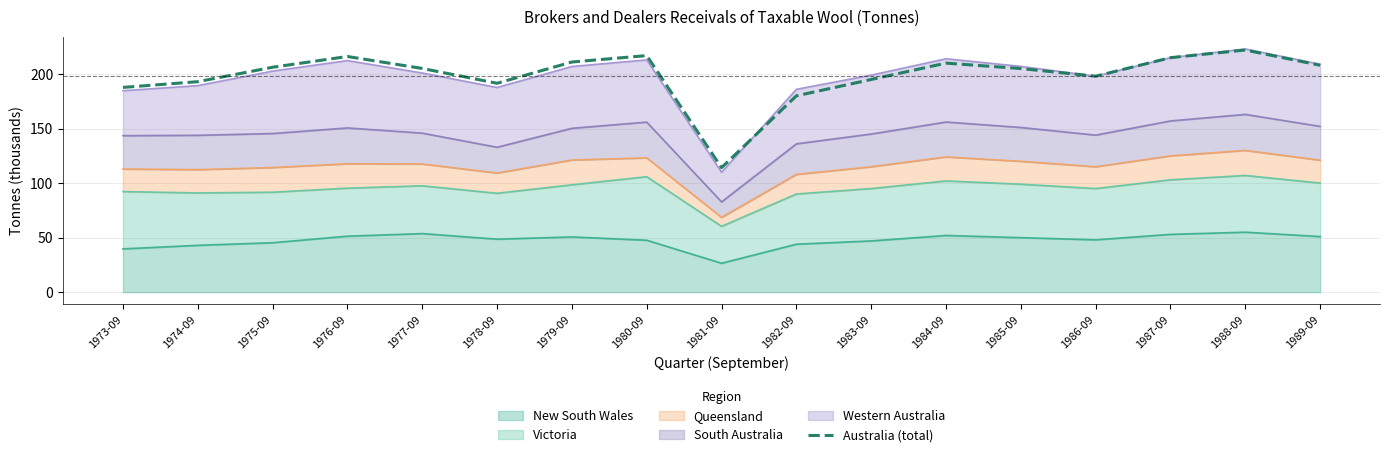

How many categories are shown in the chart?

17